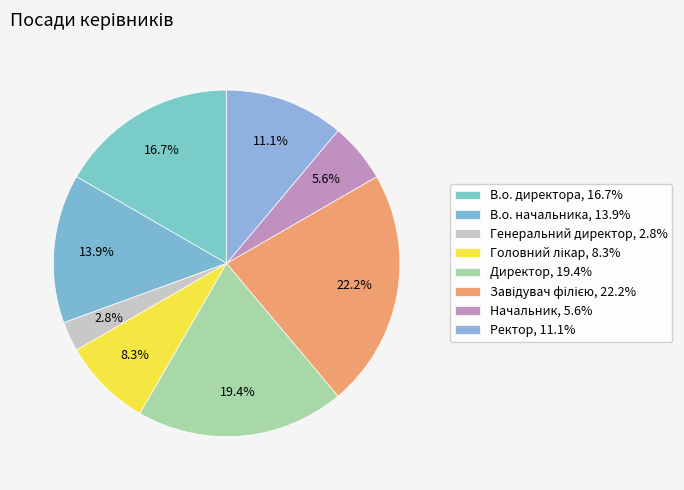

Is there a majority slice in this chart?

No